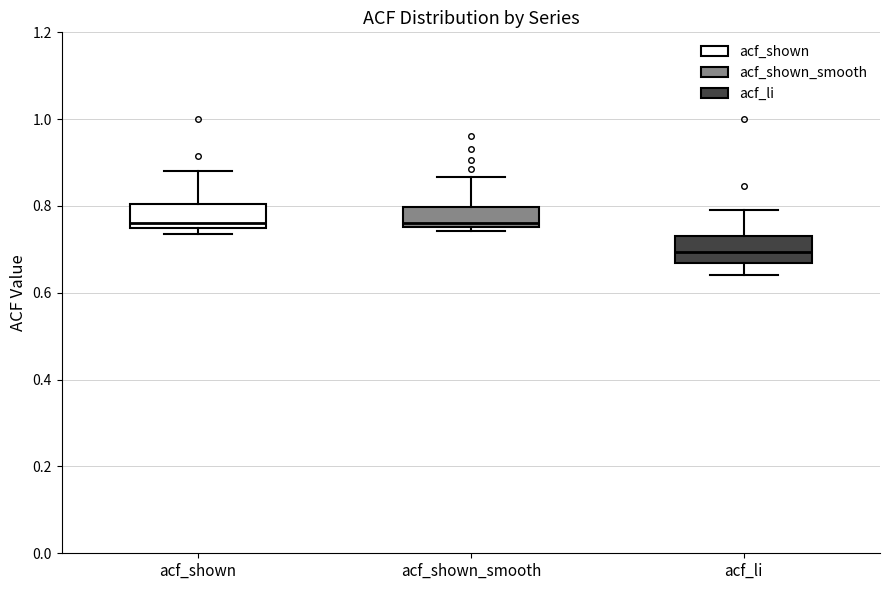

Reading left to right, transcribe this box plot: for each box, give where its median line is, the range the box spans, and where its two whiskers end, as read against the y-axis. The values are not printed on the chart, so give them approximately, as read against the axis.

acf_shown: median 0.76, box 0.74 to 0.80, whiskers 0.74 (just below the box's lower edge) to 0.88
acf_shown_smooth: median 0.76 (just above the box's lower edge), box 0.76 to 0.80, whiskers 0.74 to 0.86
acf_li: median 0.70, box 0.66 to 0.74, whiskers 0.64 to 0.80